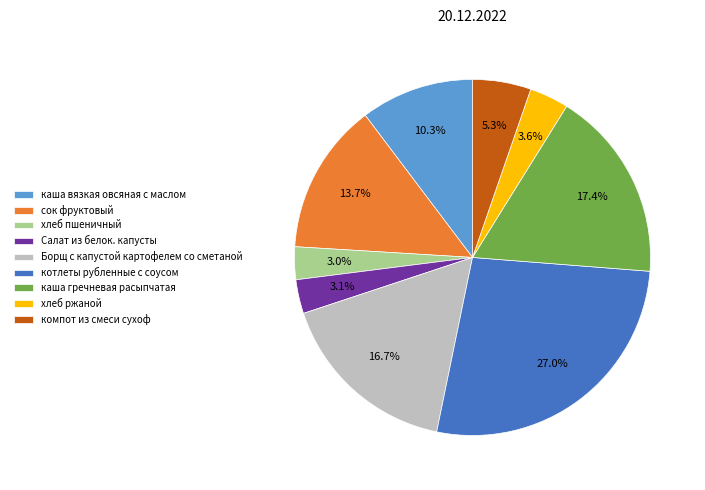

What is the largest slice in the pie chart?

котлеты рубленные с соусом